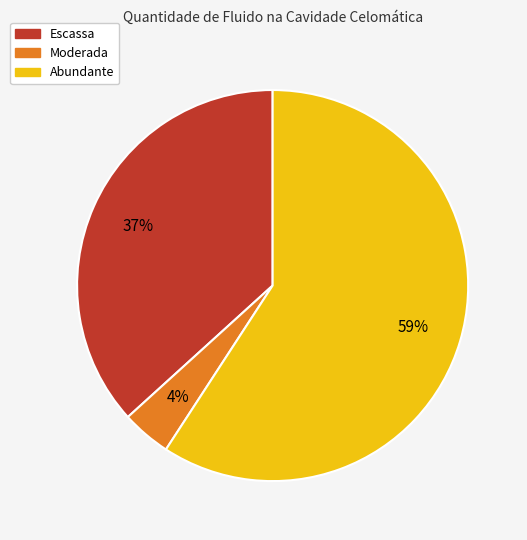

To the nearest percent, what is the difference between the Moderada and Abundante slice percentages?

55%